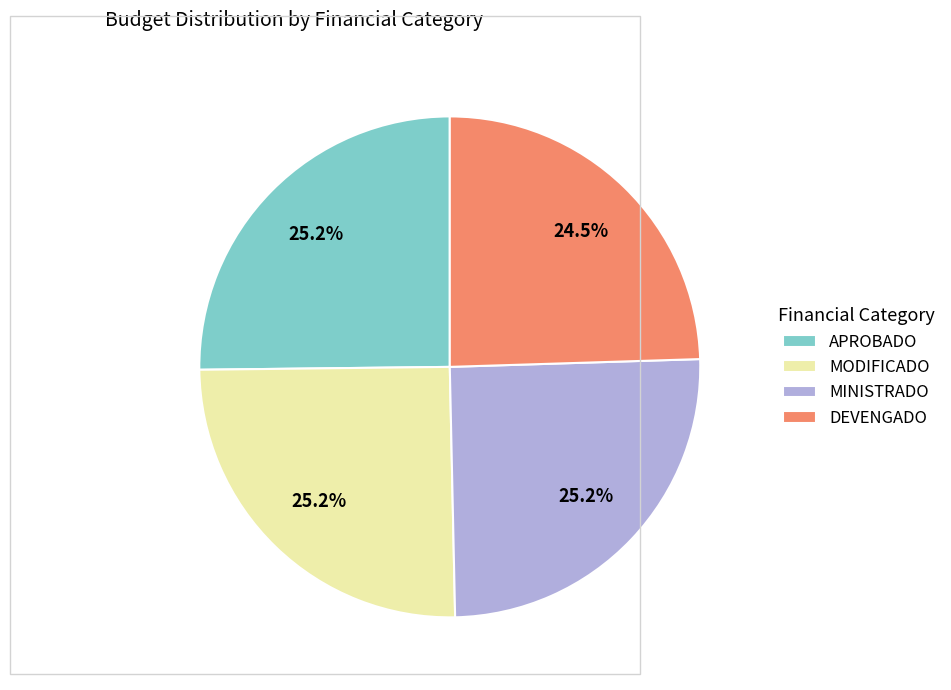

Does DEVENGADO account for over 50% of the chart?

No